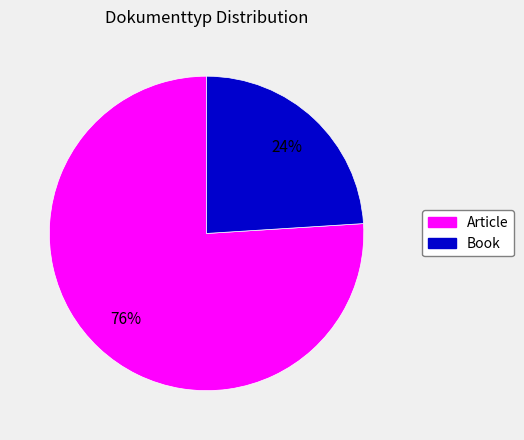

To the nearest percent, what is the difference between the largest and smallest slice percentages?

52%